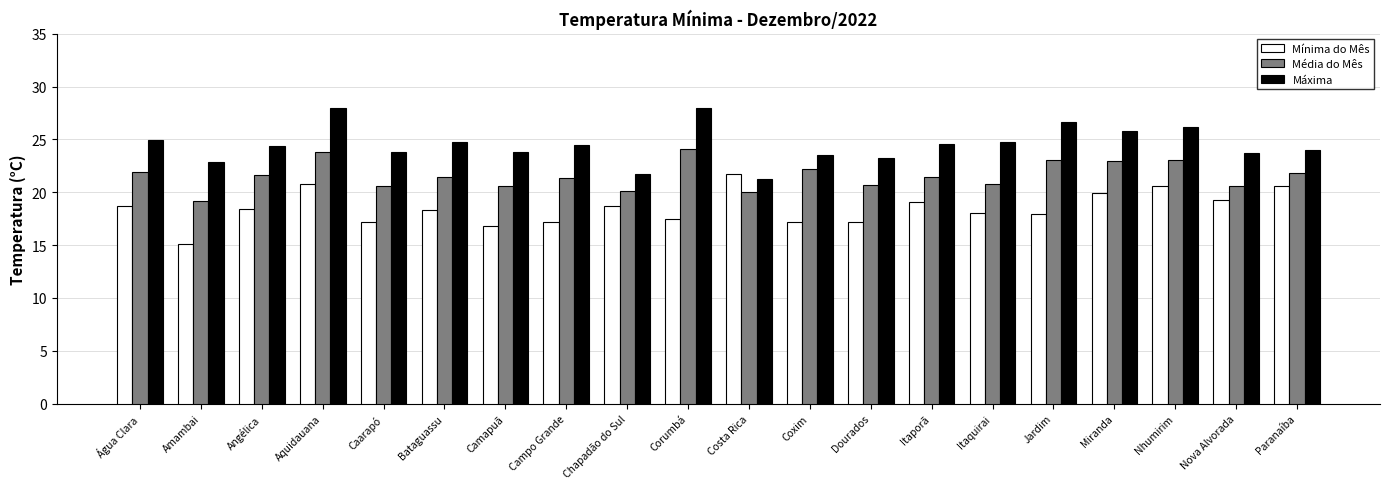

Which series changed the most between Amambai and Itaporã?

Mínima do Mês